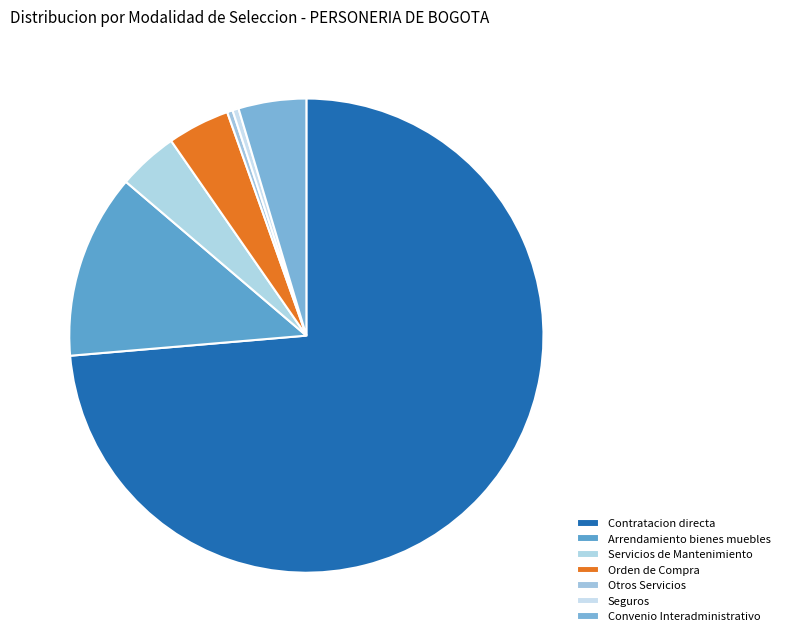

What is the majority slice?

Contratacion directa